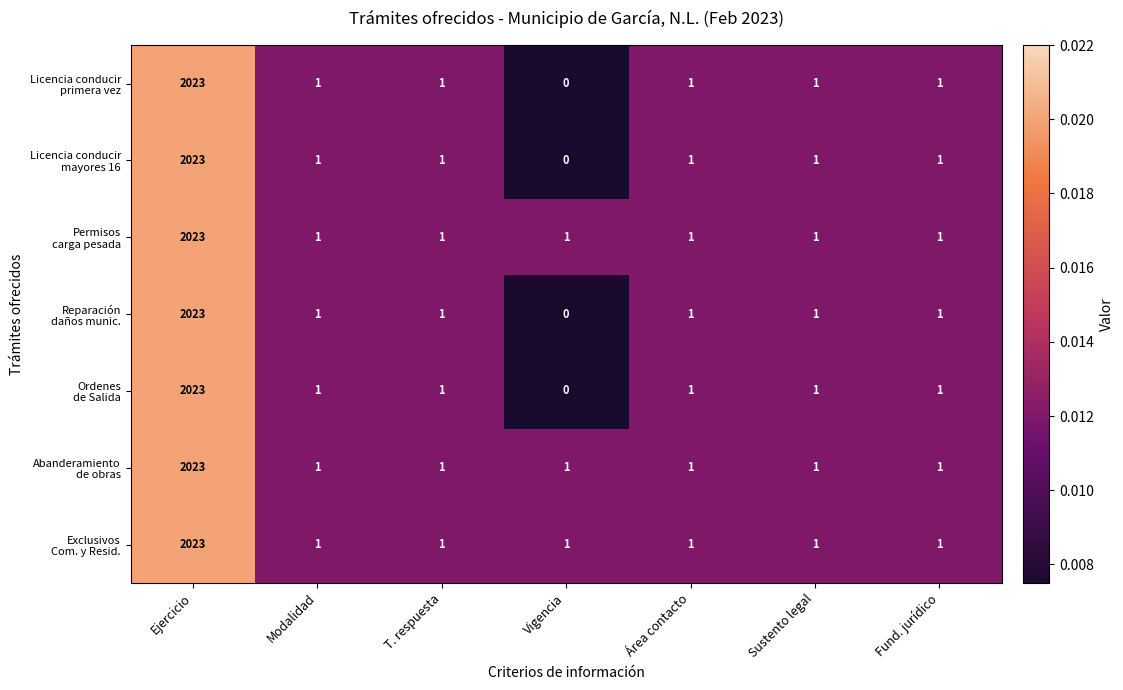

What is the greatest value displayed?

2023